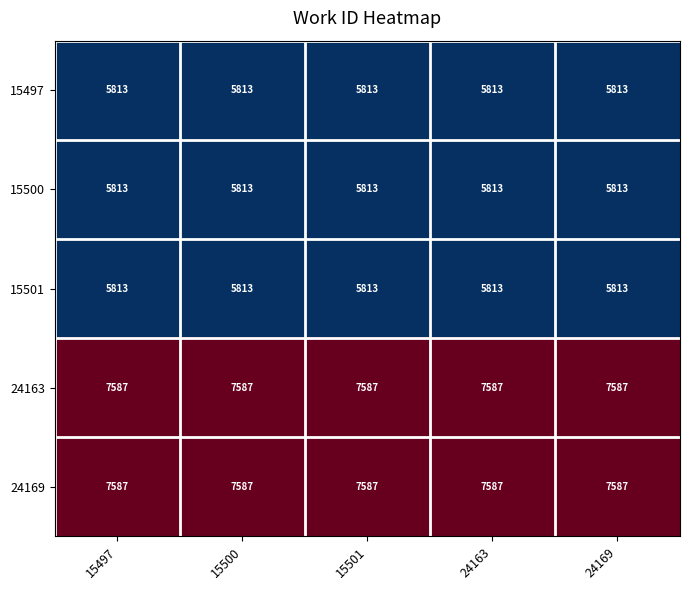

What value does the 24169 series have at 15500?

7587